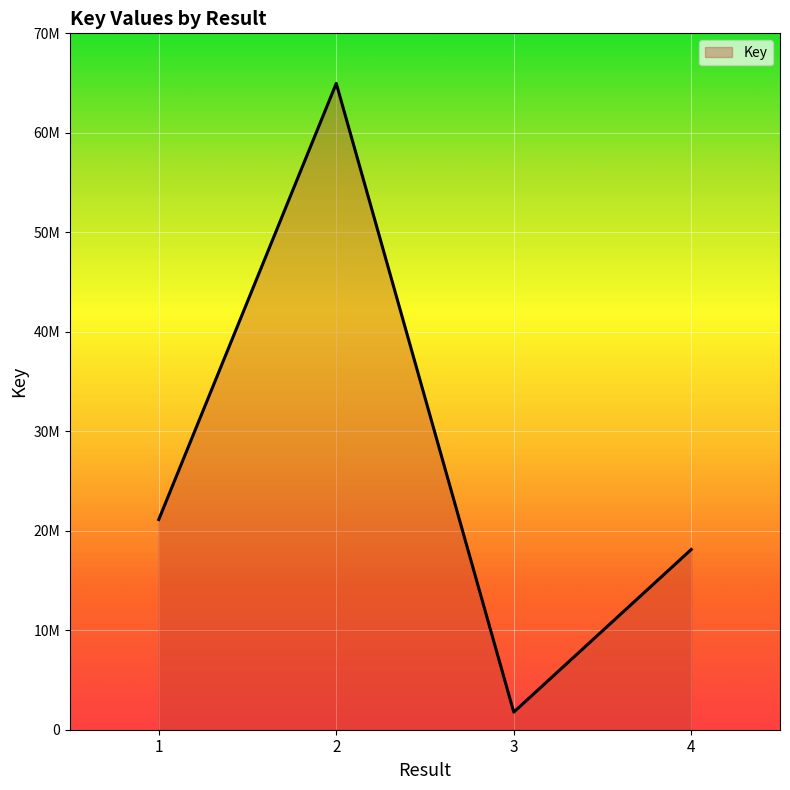

What is the change in value from 1 to 3?

-19359632